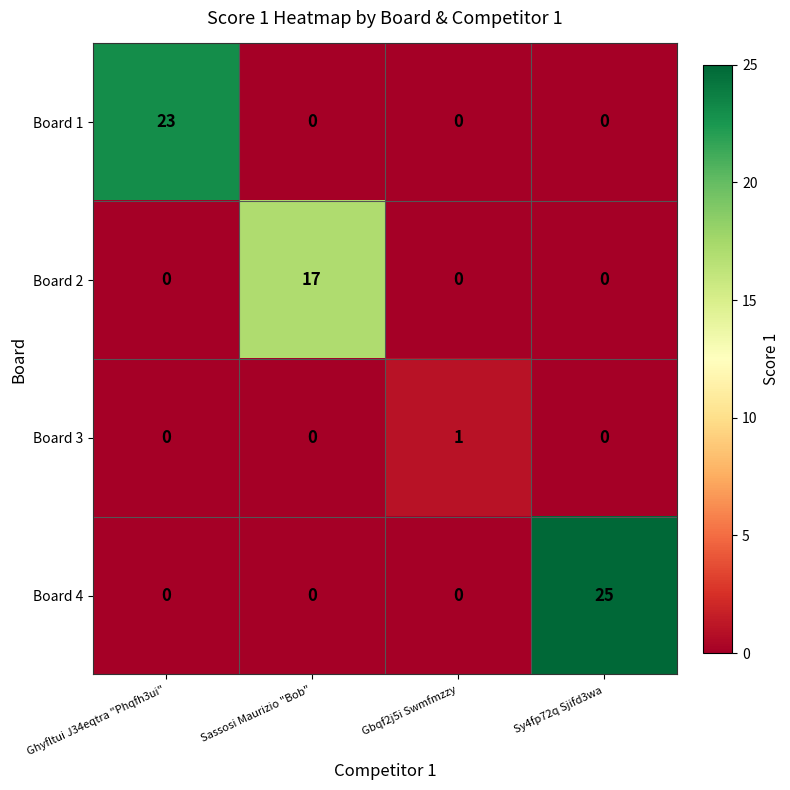

The Board 4 series shows -15 at Gbqf2j5i Swmfmzzy. True or false?

False